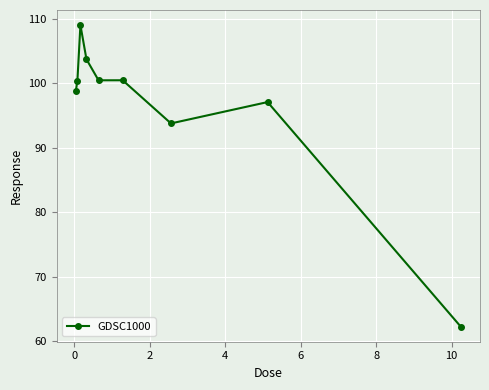

True or false: there are more than 1 points higher than both neighbors.

True